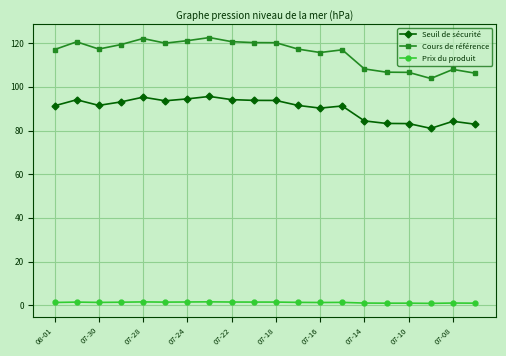

Count the number of categories in the chart.

20